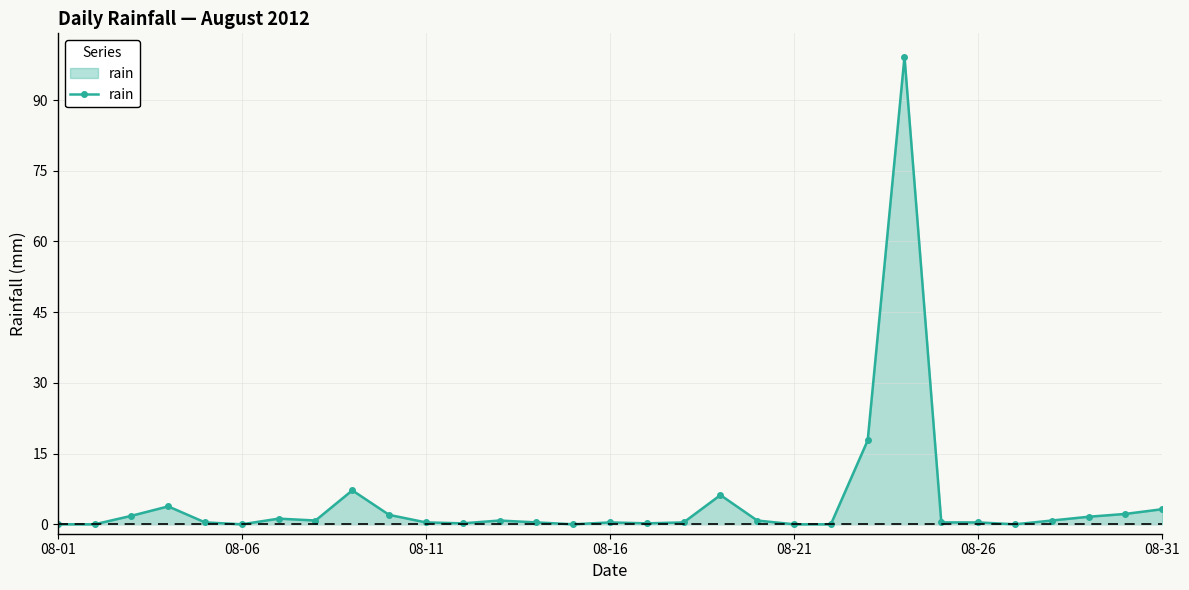

What is the maximum value shown in the chart?

99.2